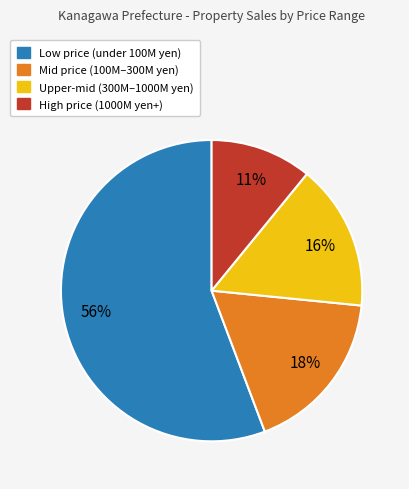

To the nearest percent, what is the difference between the largest and smallest slice percentages?

45%